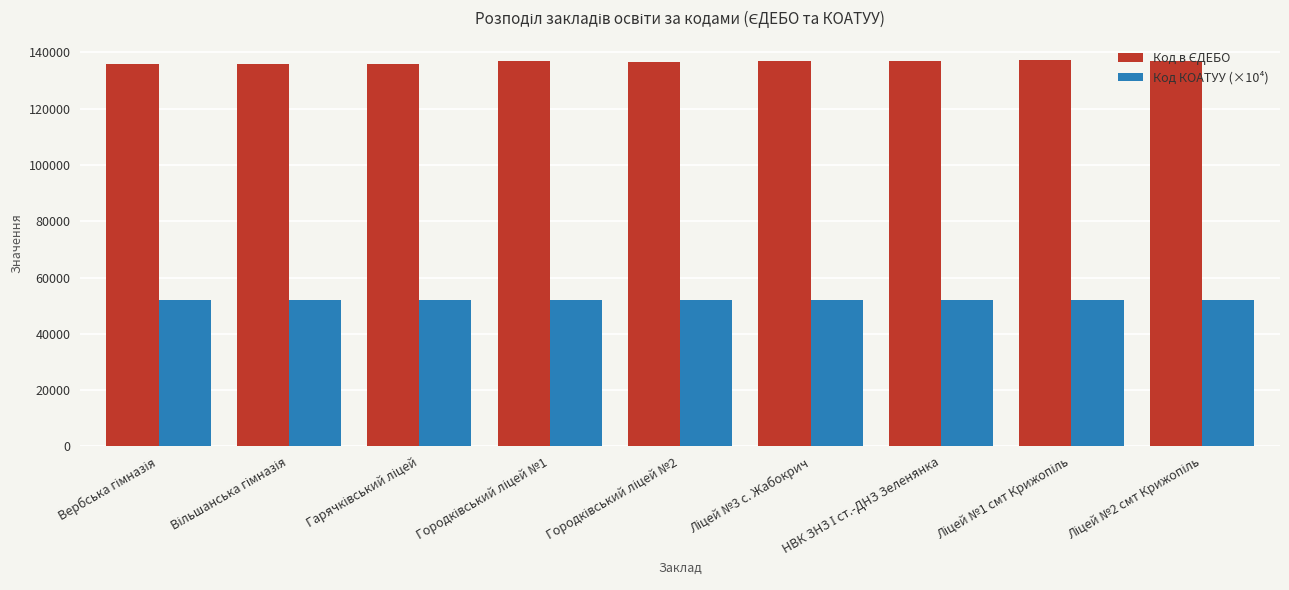

How many values in the Код КОАТУУ (×10⁴) series are below 52198?

2